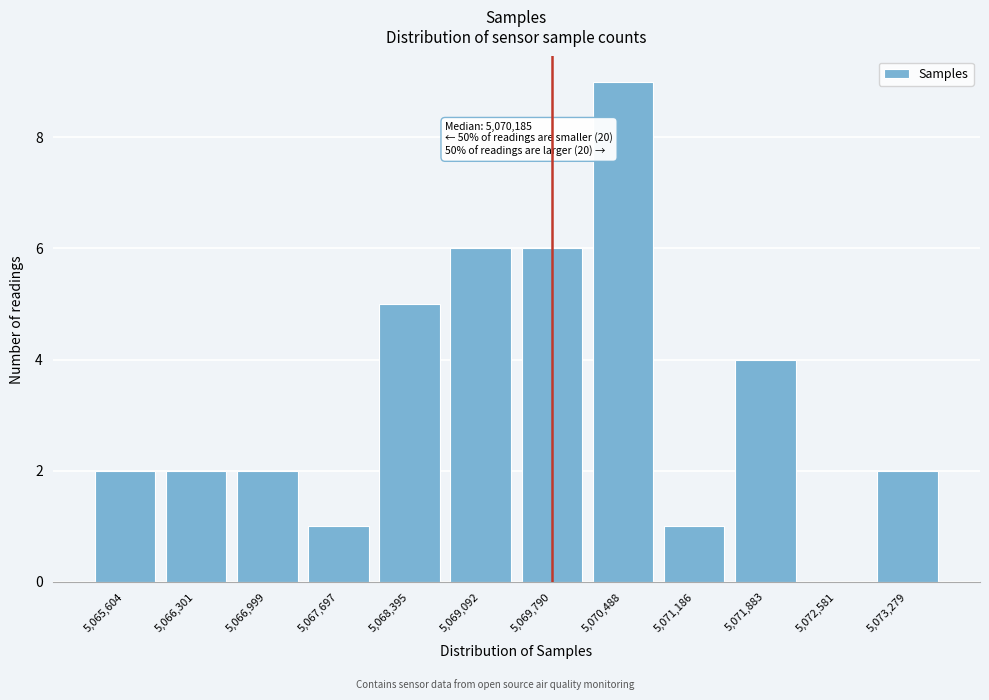

Reading left to right, transcribe all the data shown in this chart.

5,065,604=2	5,066,301=2	5,066,999=2	5,067,697=1	5,068,395=5	5,069,092=6	5,069,790=6	5,070,488=9	5,071,186=1	5,071,883=4	5,072,581=0	5,073,279=2